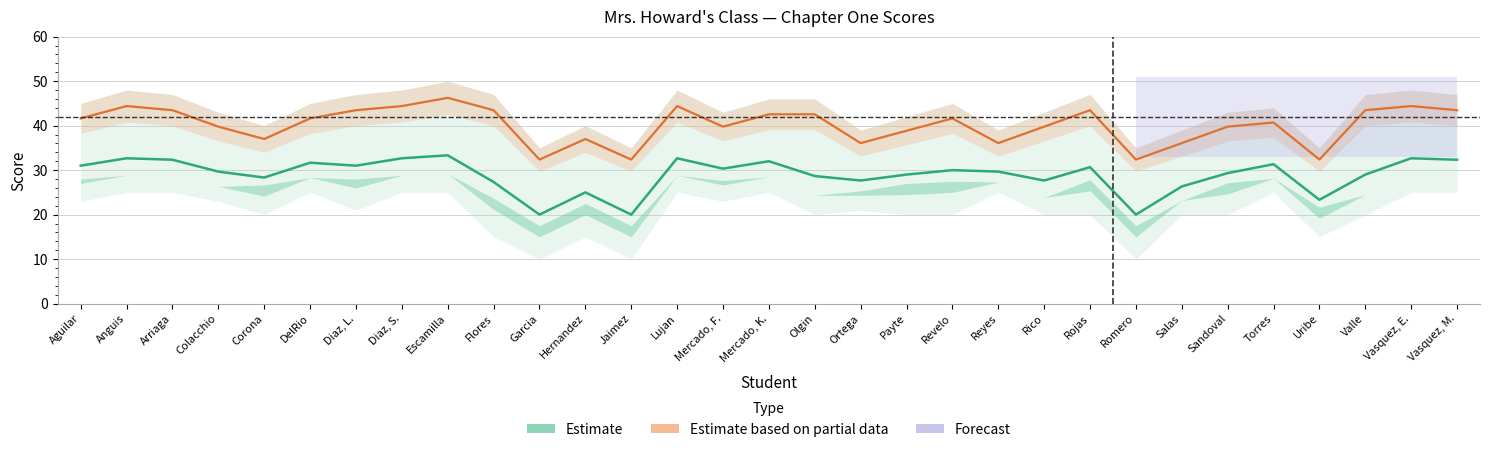

True or false: Estimate has more than 2 interior local peaks.

True